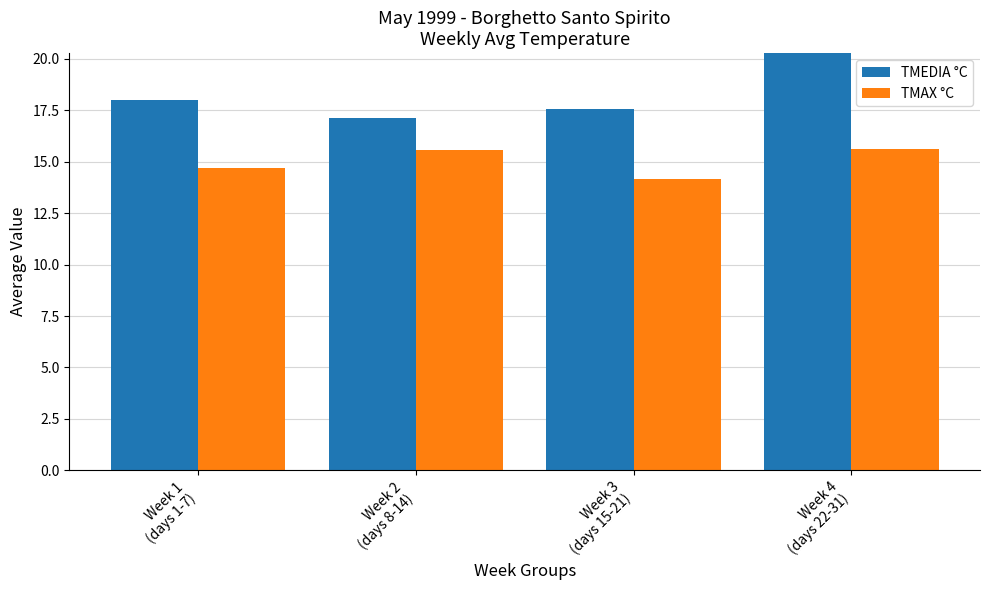

At which label is TMEDIA °C closest to 19?

Week 1
(days 1-7)